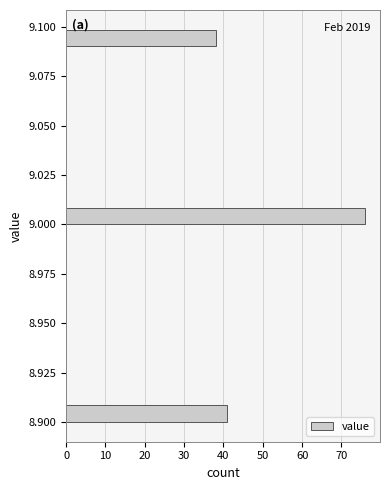

Read against the y-axis, roughly where is the centre of the longest bar?

9.005